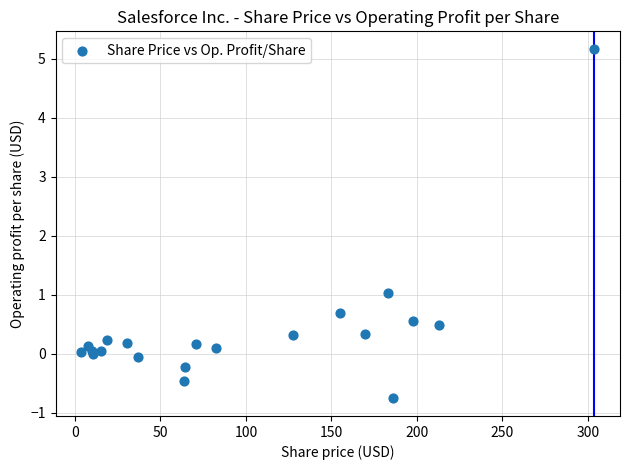

What Y value in the scatter plot is closest to 2?

1.0